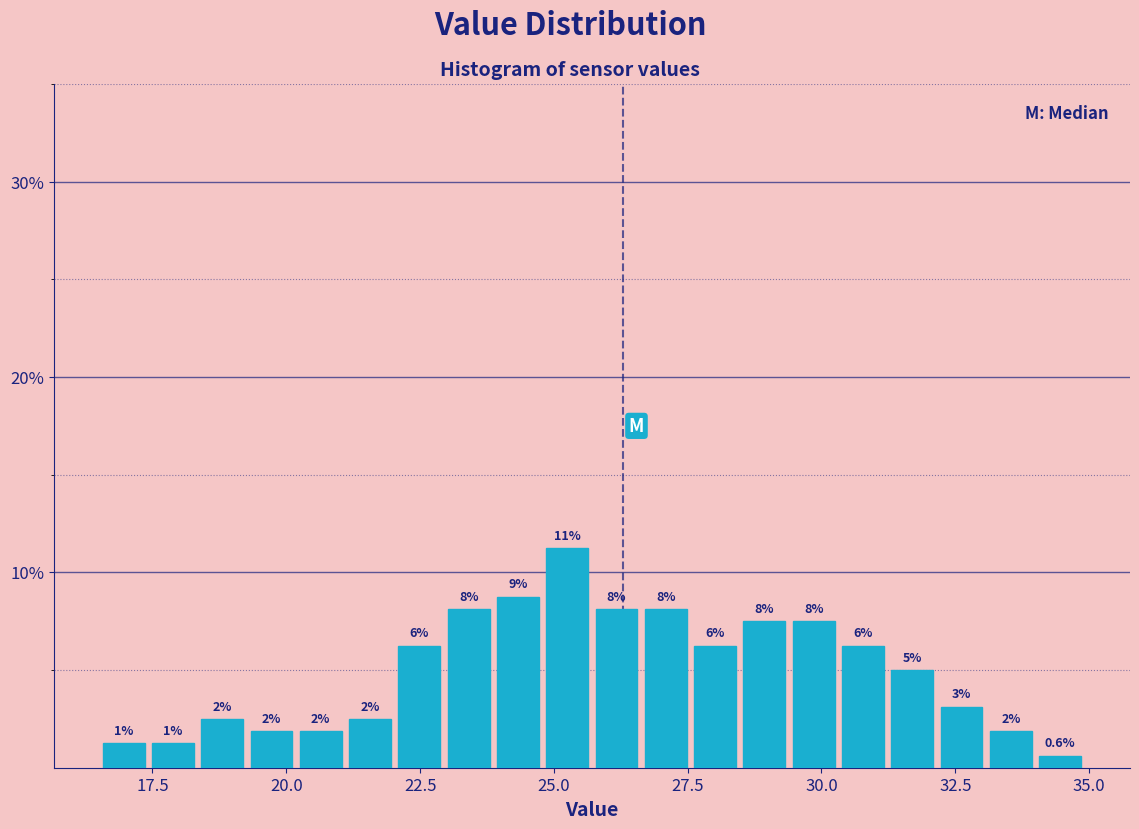

Read against the x-axis, roughly where is the centre of the tallest bar?

25.0